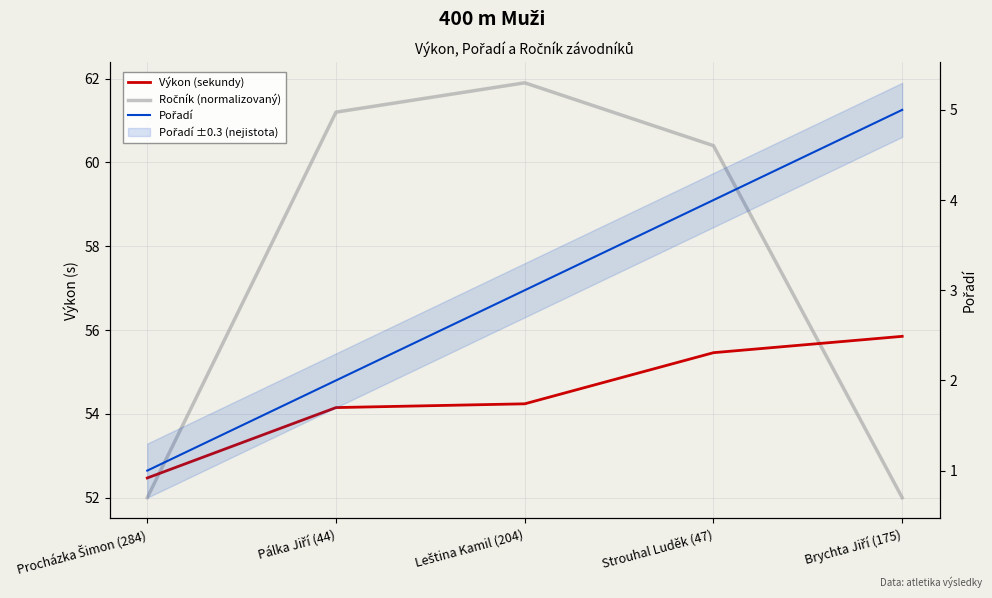

True or false: Pořadí has a value of 1.1 at Pálka Jiří (44).

False